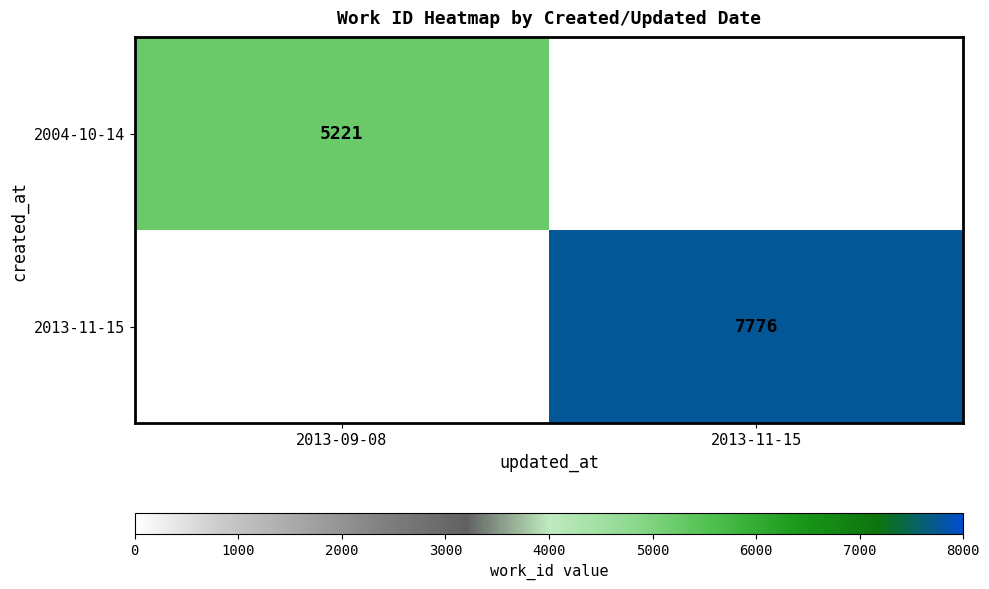

Is it true that 2004-10-14 equals 2927 at 2013-09-08?

False